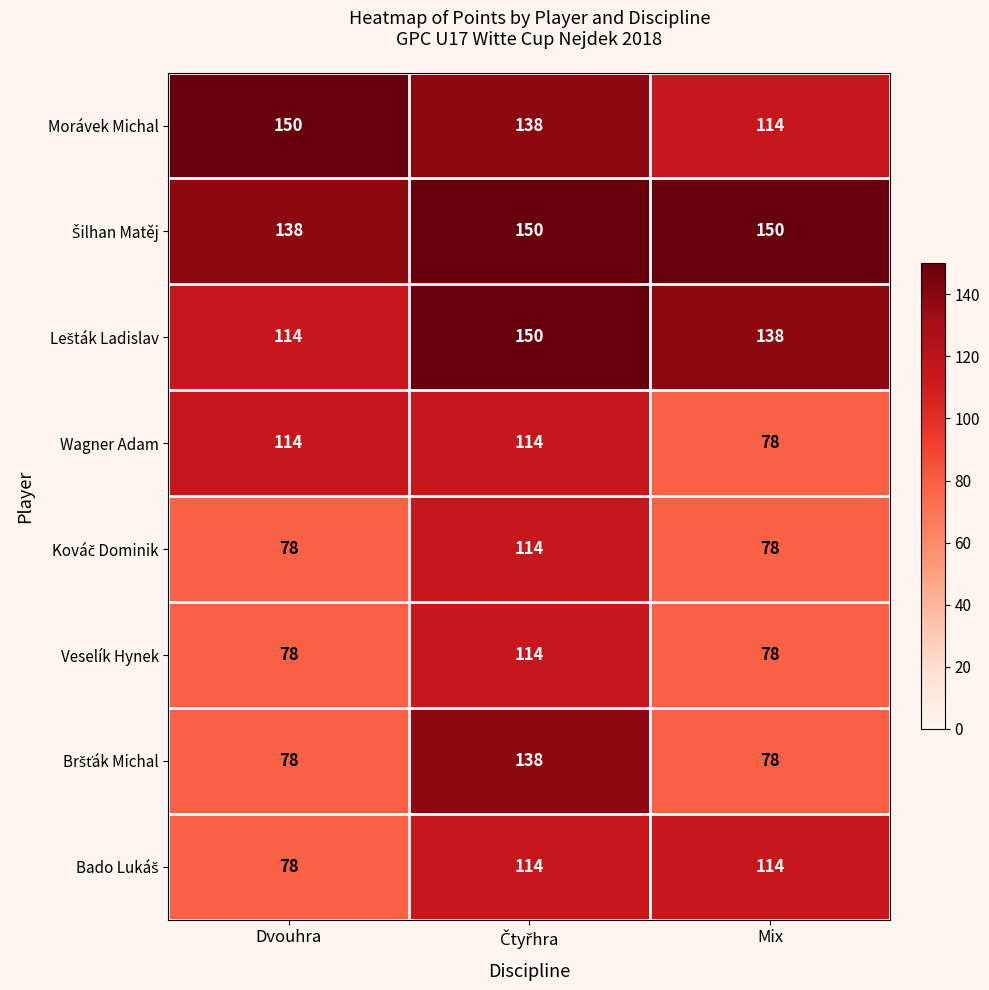

What is the highest value of the Morávek Michal series?

150